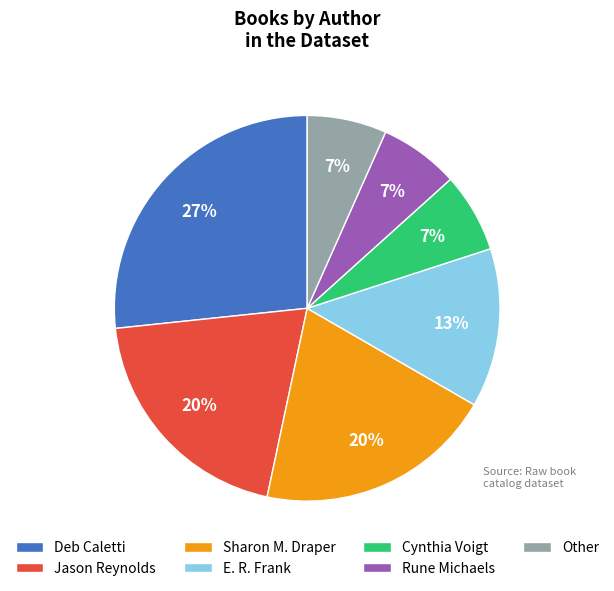

Count the number of slices in the pie.

7